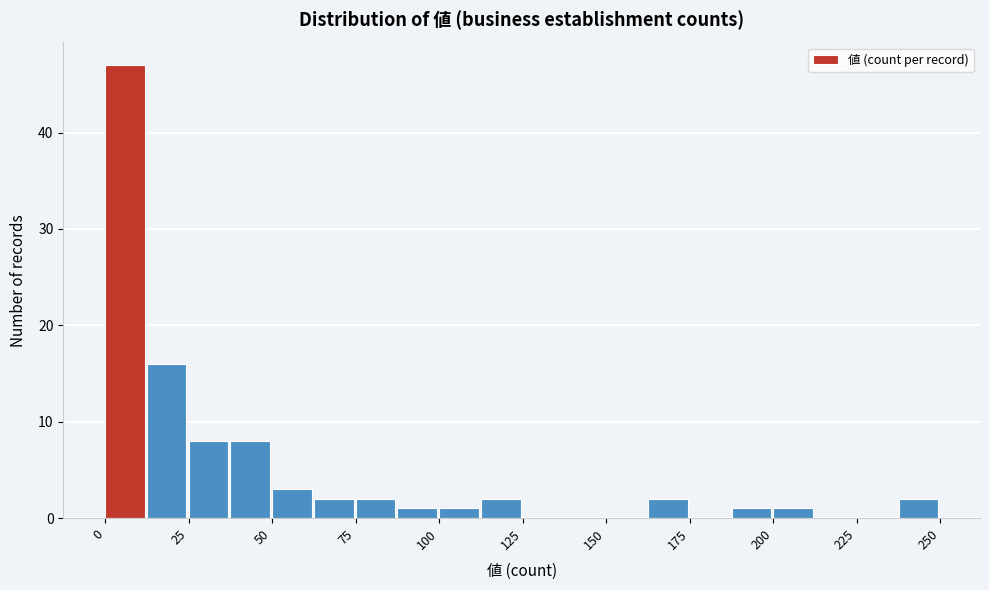

Around what value on the x-axis is the tallest bar? Give the approximate position of its centre, as read against the axis.

5